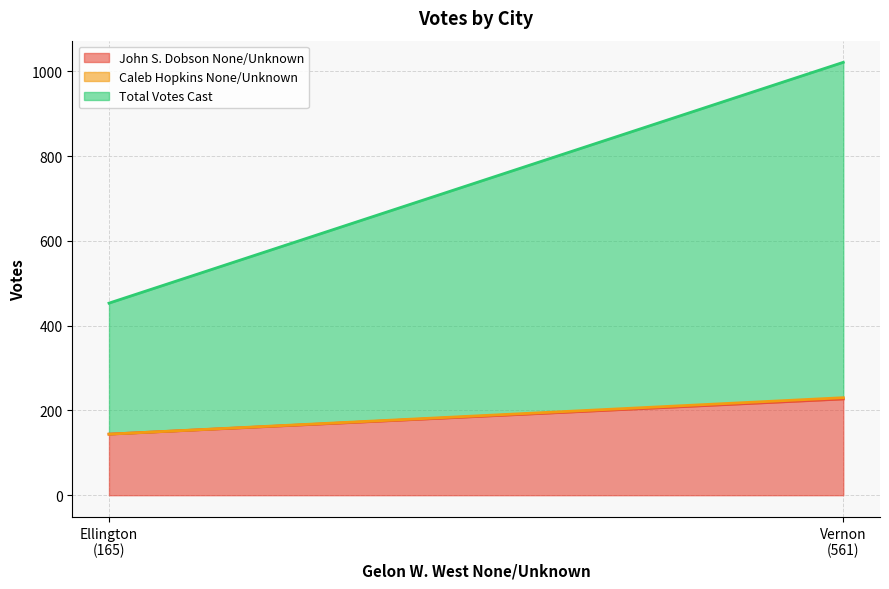

True or false: Caleb Hopkins None/Unknown has a value of 1 at Ellington.

False